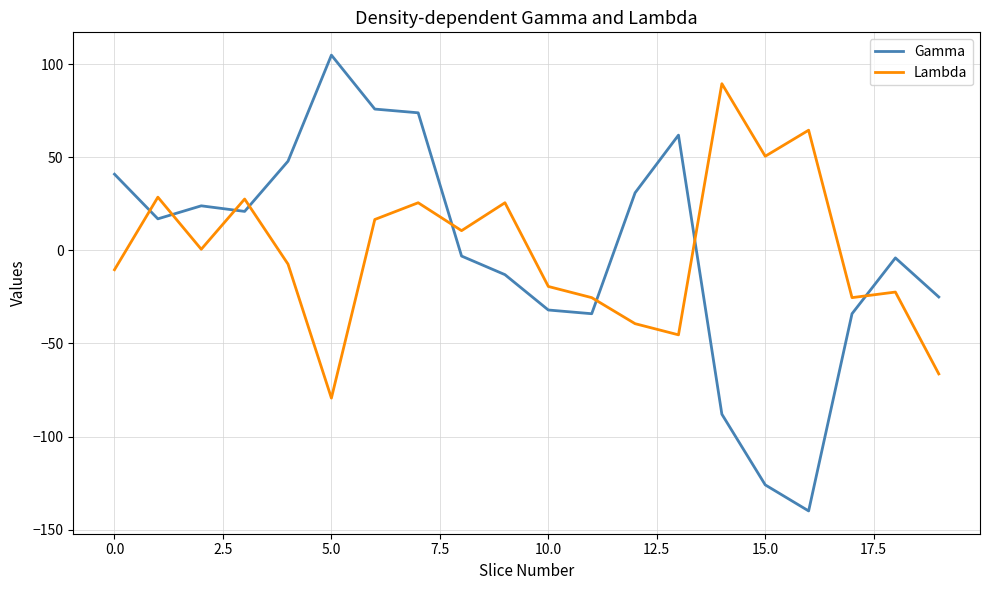

List the series in order of their peak value, lowest first.

Lambda, Gamma